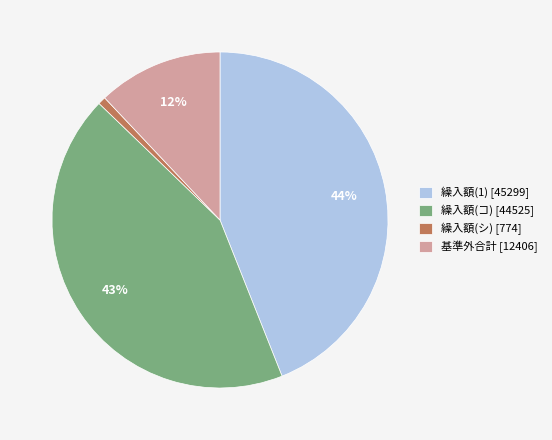

What is the largest slice in the pie chart?

繰入額(1) [45299]